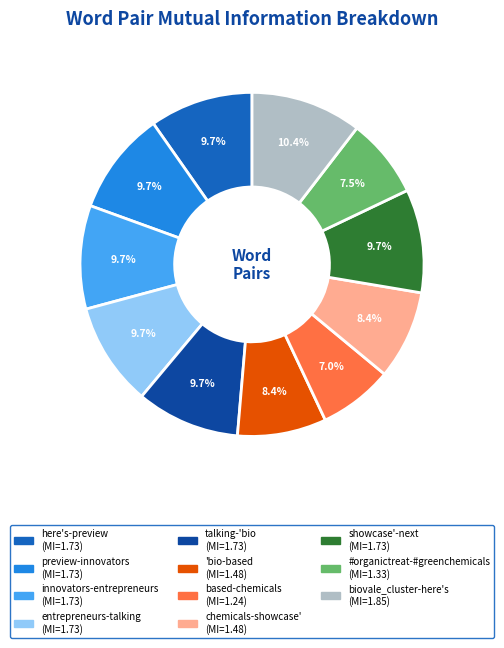

What percentage is the talking-'bio slice, to the nearest percent?

10%